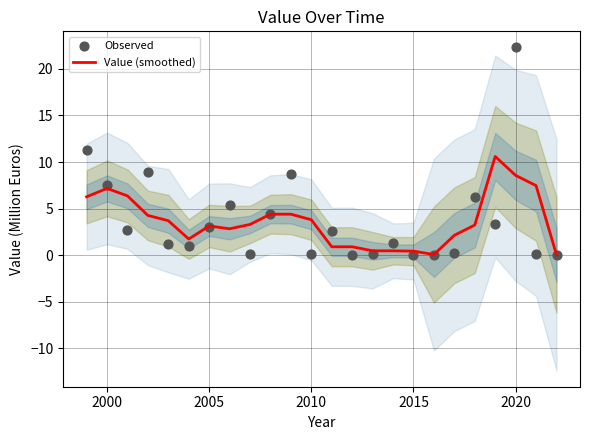

What is the maximum value for Value (smoothed)?

10.6